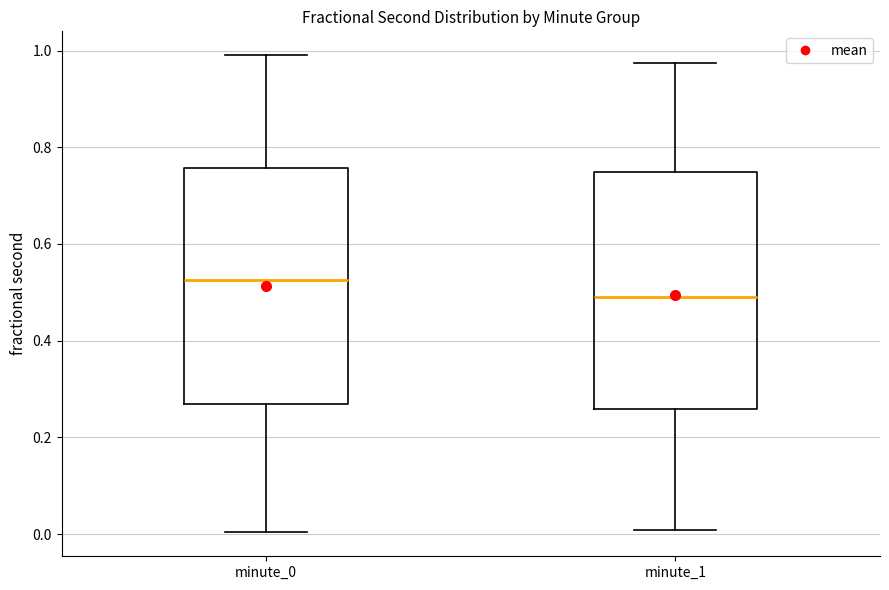

Where does the median line of the box for minute_0 sit on the y-axis? The values are not printed on the chart, so give them approximately, as read against the axis.

0.52